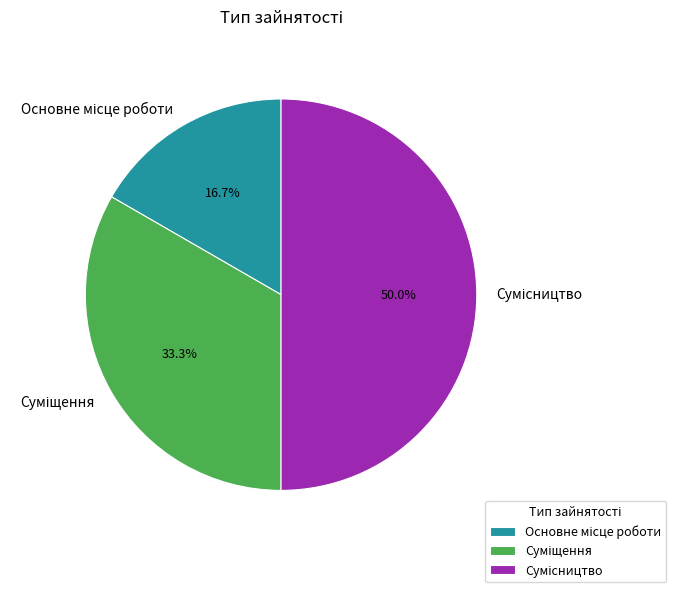

Is it true that Основне місце роботи is 32% of the pie?

False